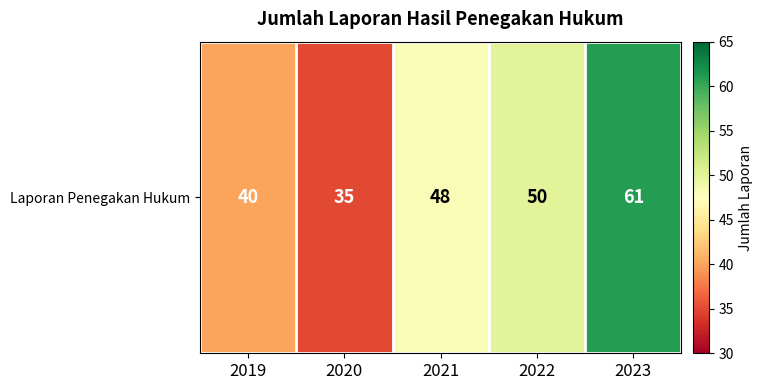

How many data points are above 48?

2